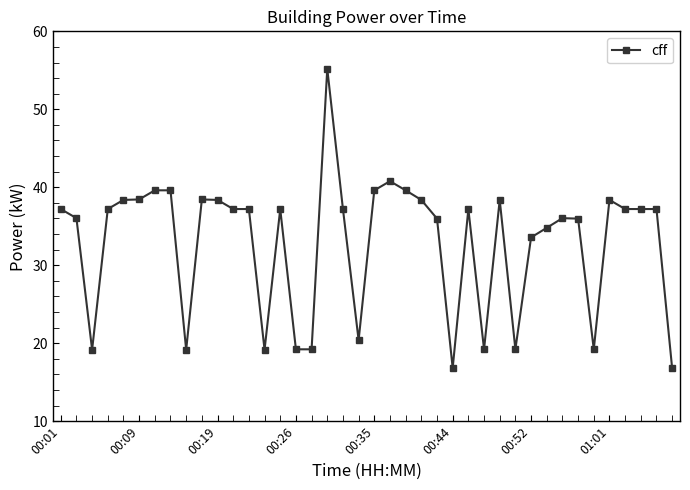

Reading right to left, what are all the values shown in this chart?

16.8	37.2	37.2	37.2	38.4	19.2	36.0	36.0	34.8	33.6	19.2	38.4	19.2	37.2	16.8	36.0	38.4	39.6	40.8	39.6	20.4	37.2	55.2	19.2	19.2	37.2	19.2	37.2	37.2	38.4	38.4	19.2	39.6	39.6	38.4	38.4	37.2	19.2	36.0	37.2